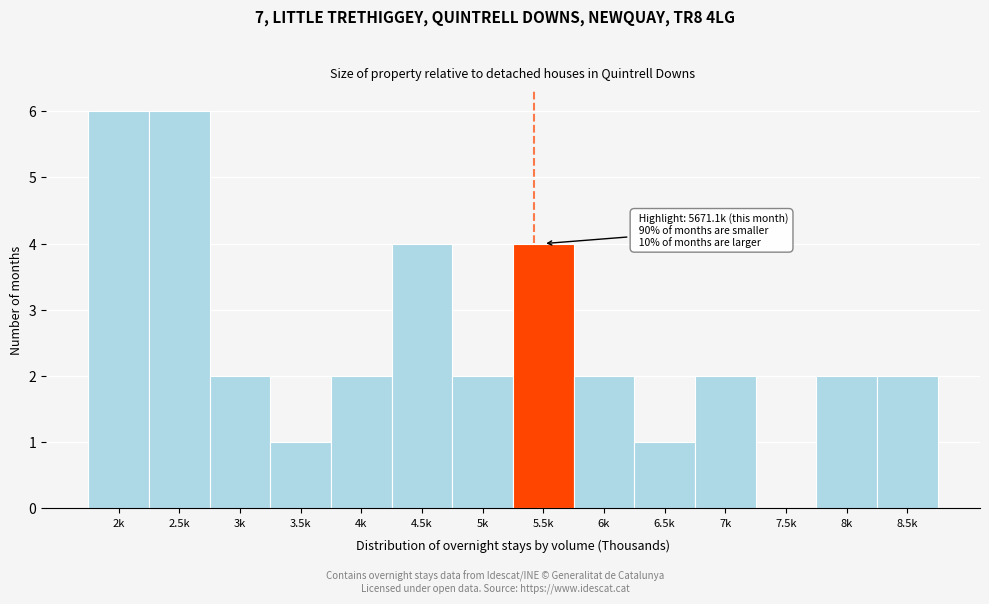

Reading left to right, list all the values displayed in this chart.

2k=6	2.5k=6	3k=2	3.5k=1	4k=2	4.5k=4	5k=2	5.5k=4	6k=2	6.5k=1	7k=2	7.5k=0	8k=2	8.5k=2